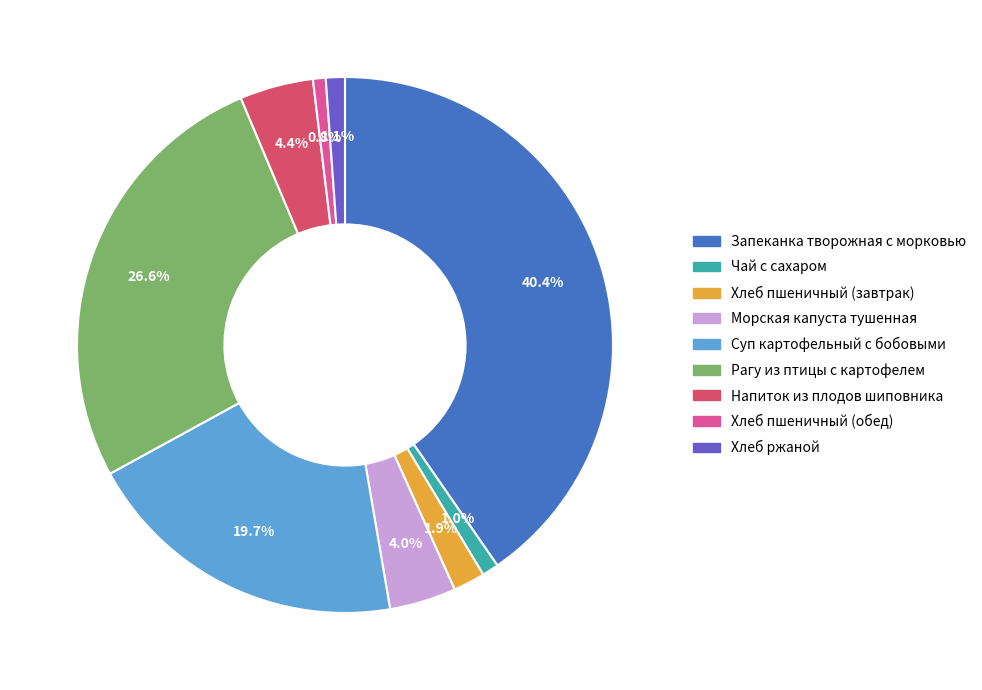

Which slice is the largest?

Запеканка творожная с морковью